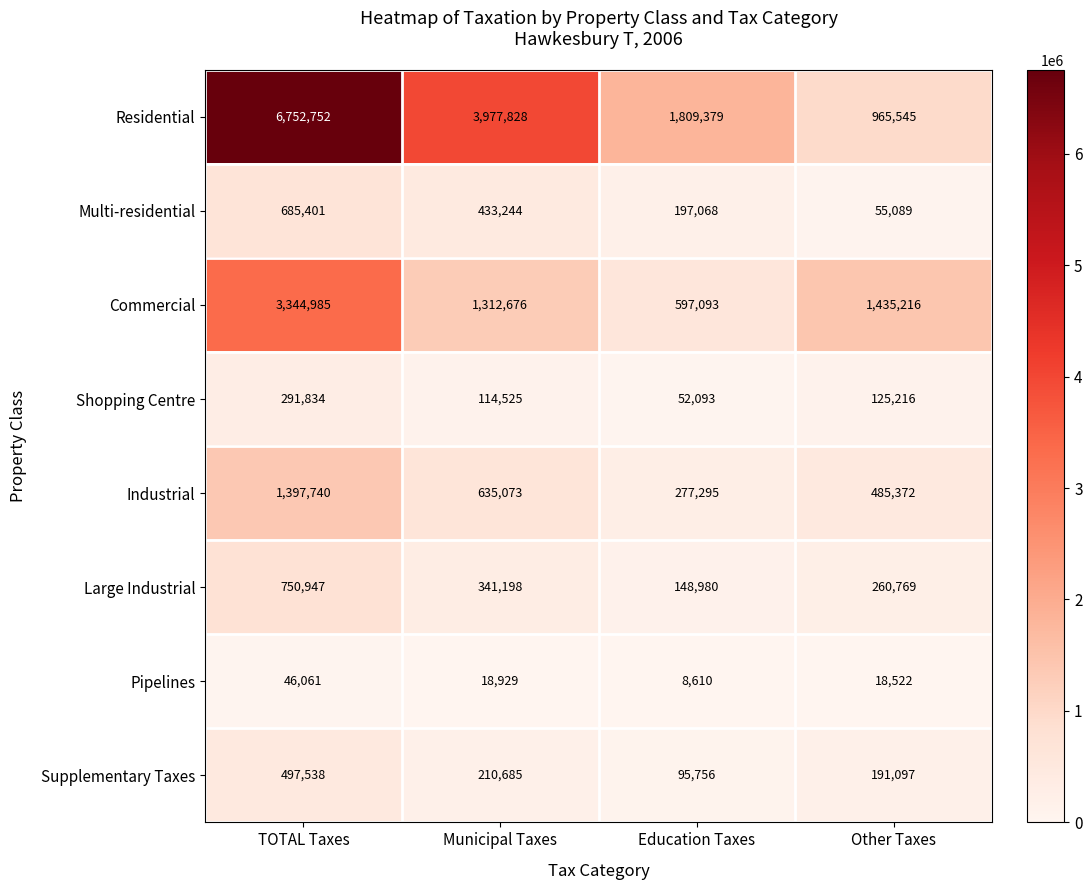

List the series in order of their peak value, lowest first.

Pipelines, Shopping Centre, Supplementary Taxes, Multi-residential, Large Industrial, Industrial, Commercial, Residential